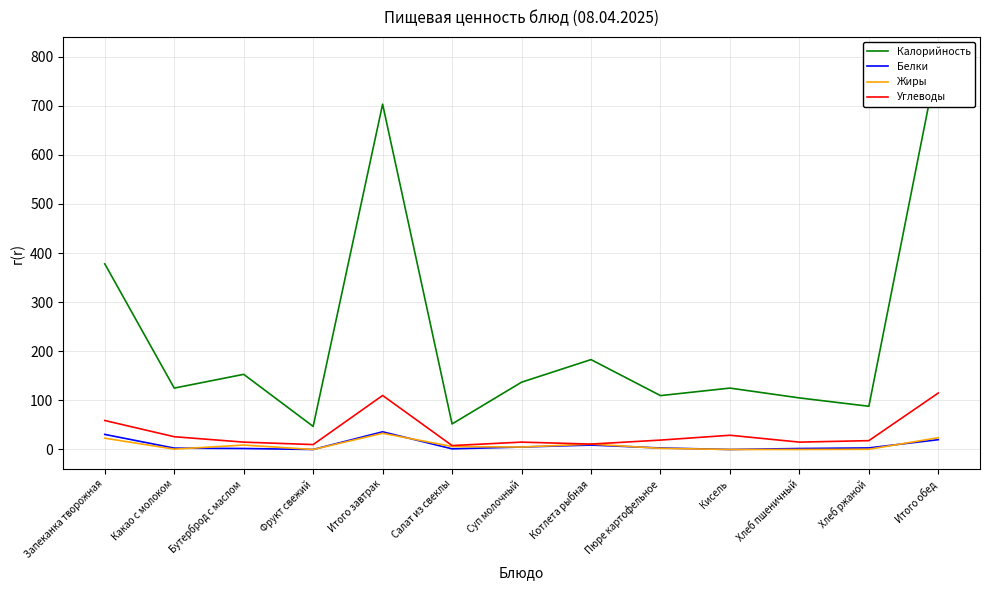

Reading left to right, what are all the values shown in this chart?

Калорийность: 378.0	125.0	153.0	47.0	703.0	52.0	137.0	183.0	109.7	125.0	105.0	88.0	800.0
Белки: 30.7	2.8	2.0	0.0	36.0	1.3	5.0	9.0	3.1	0.0	2.0	3.2	20.0
Жиры: 23.0	0.7	9.0	0.0	33.0	6.1	5.0	11.0	2.3	0.0	0.0	0.4	24.0
Углеводы: 59.0	26.0	15.0	10.0	110.0	8.0	15.0	11.0	19.1	29.0	15.0	18.0	115.0